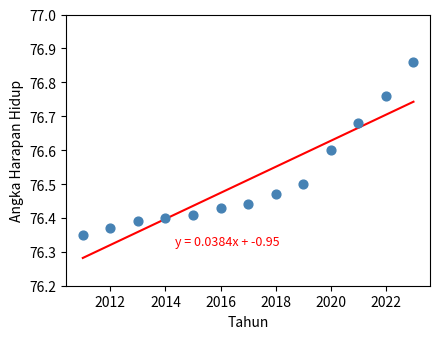

What is the range of X values (max minus min)?

12.0